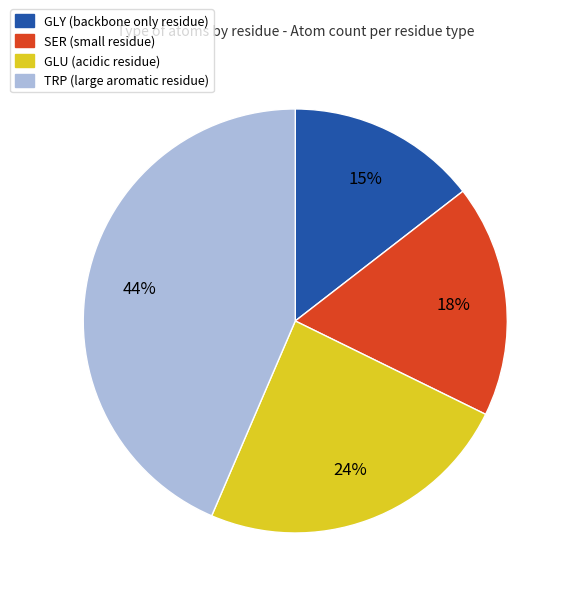

Is there any slice that represents more than half of the pie?

No